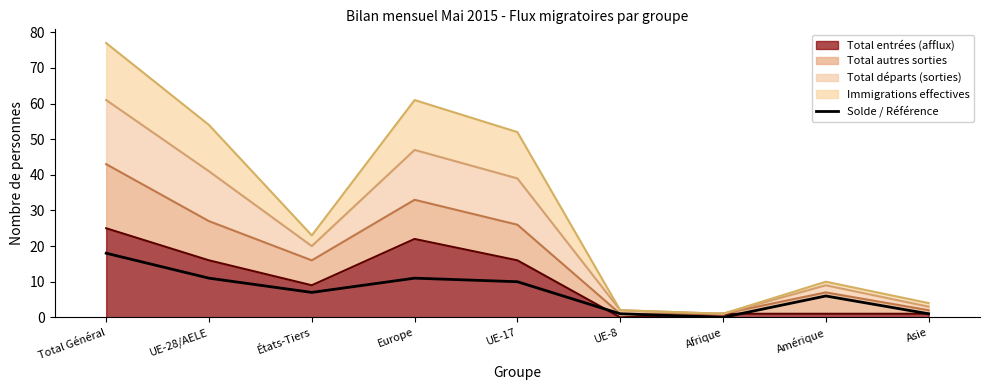

The value at Total Général is 18. True or false?

True